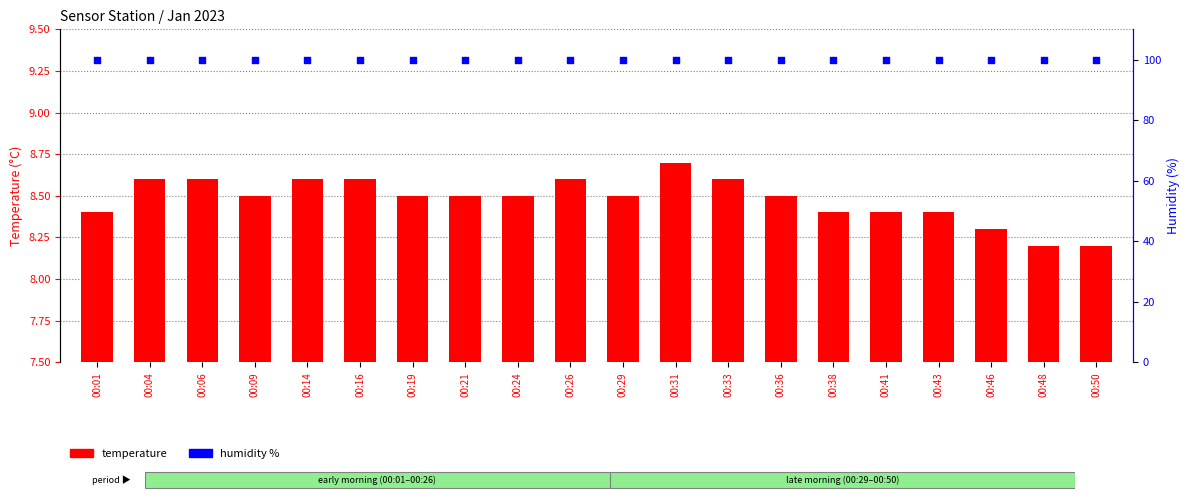

Which series reaches the minimum Y coordinate?

temperature